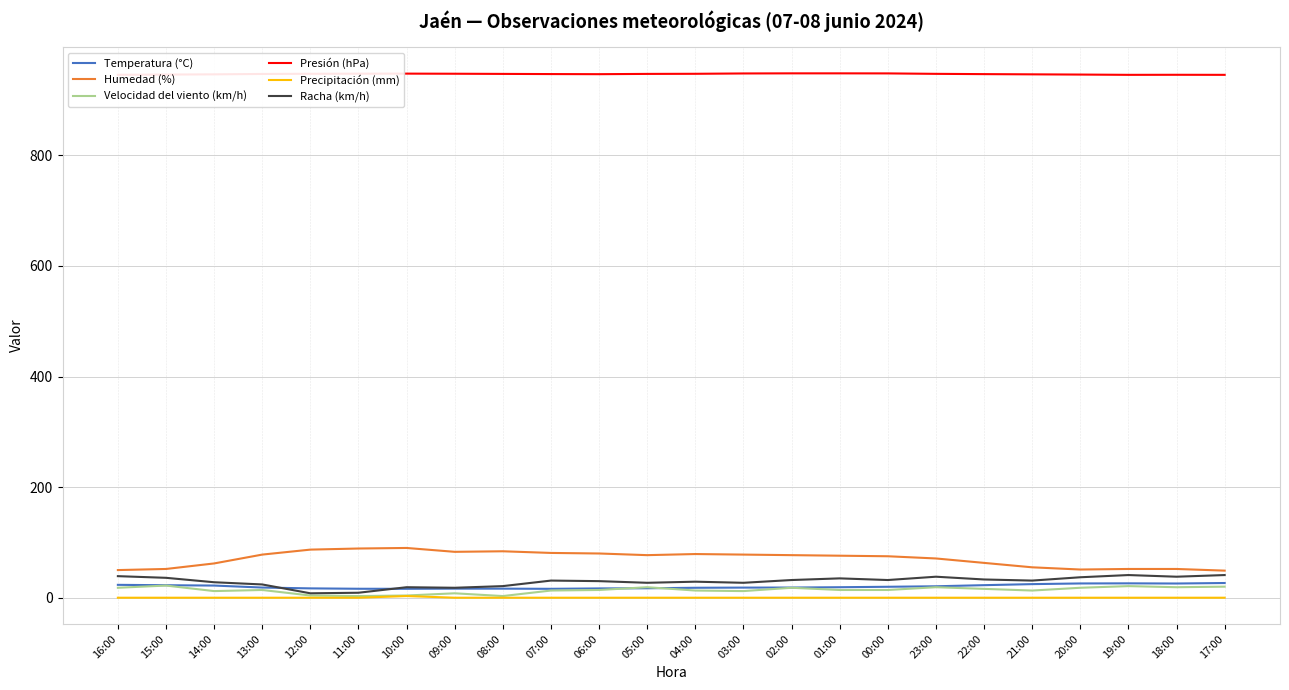

At which label does Temperatura (°C) first exceed 19?

16:00